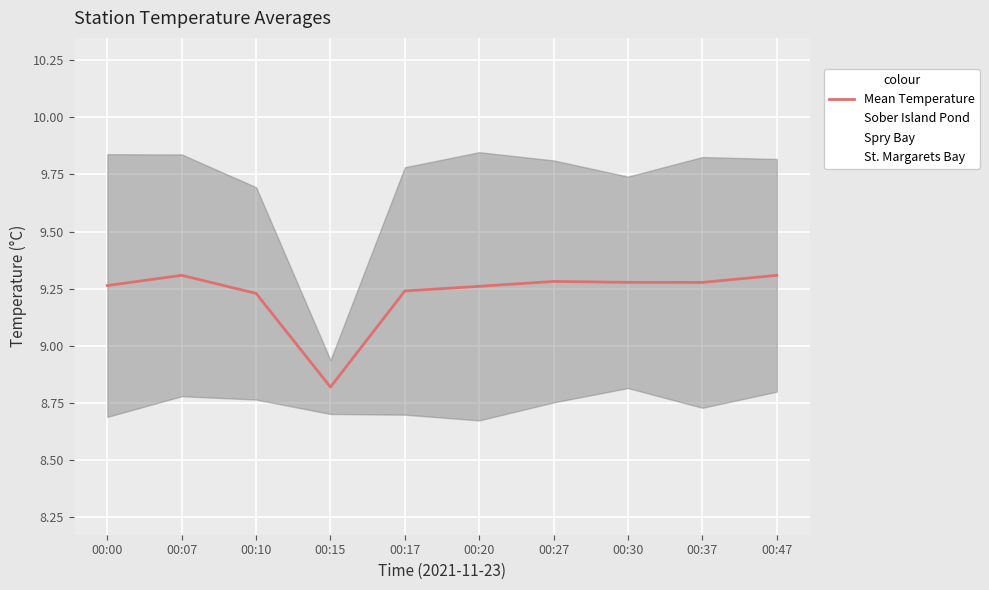

Where is the data nearest to the value 9?

00:15